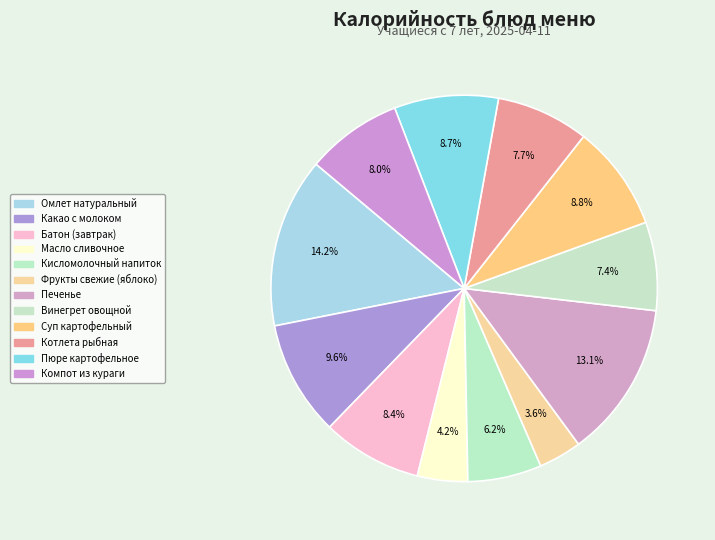

To the nearest percent, what is the difference between the Компот из кураги and Винегрет овощной slice percentages?

1%